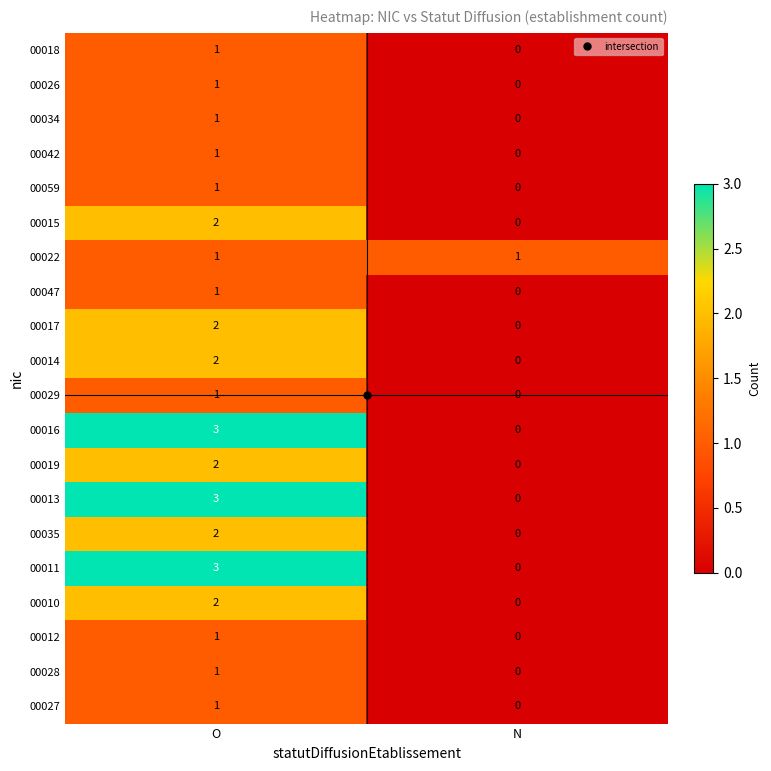

What is the spread (max minus min) of values at N?

1